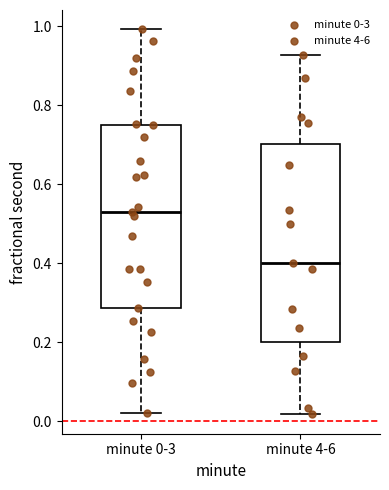

Comparing the boxes themselves (not the whiskers), which one is the tallest?

minute 4-6